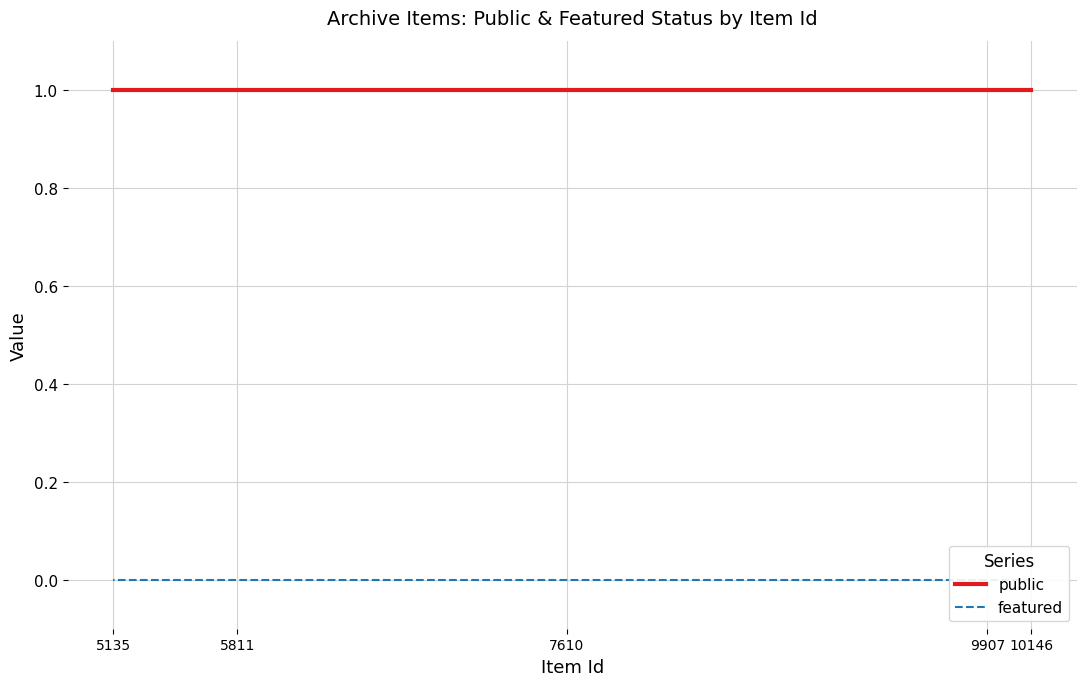

Rank the series at 10146 from lowest to highest value.

featured, public